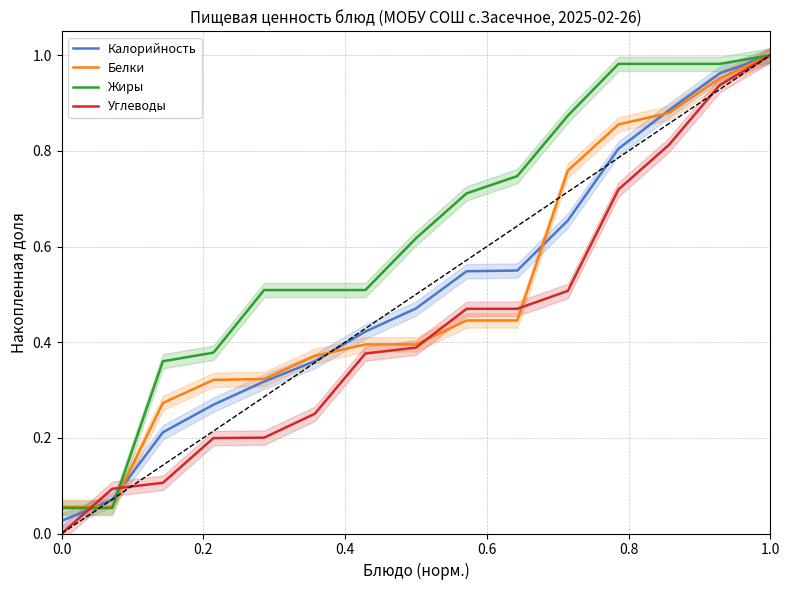

Reading right to left, transcribe all the data shown in this chart.

Калорийность: 1.0	1.0	0.9	0.8	0.7	0.5	0.5	0.5	0.4	0.4	0.3	0.3	0.2	0.1	0.0
Белки: 1.0	1.0	0.9	0.9	0.8	0.4	0.4	0.4	0.4	0.4	0.3	0.3	0.3	0.1	0.1
Жиры: 1.0	1.0	1.0	1.0	0.9	0.7	0.7	0.6	0.5	0.5	0.5	0.4	0.4	0.1	0.1
Углеводы: 1.0	0.9	0.8	0.7	0.5	0.5	0.5	0.4	0.4	0.3	0.2	0.2	0.1	0.1	0.0